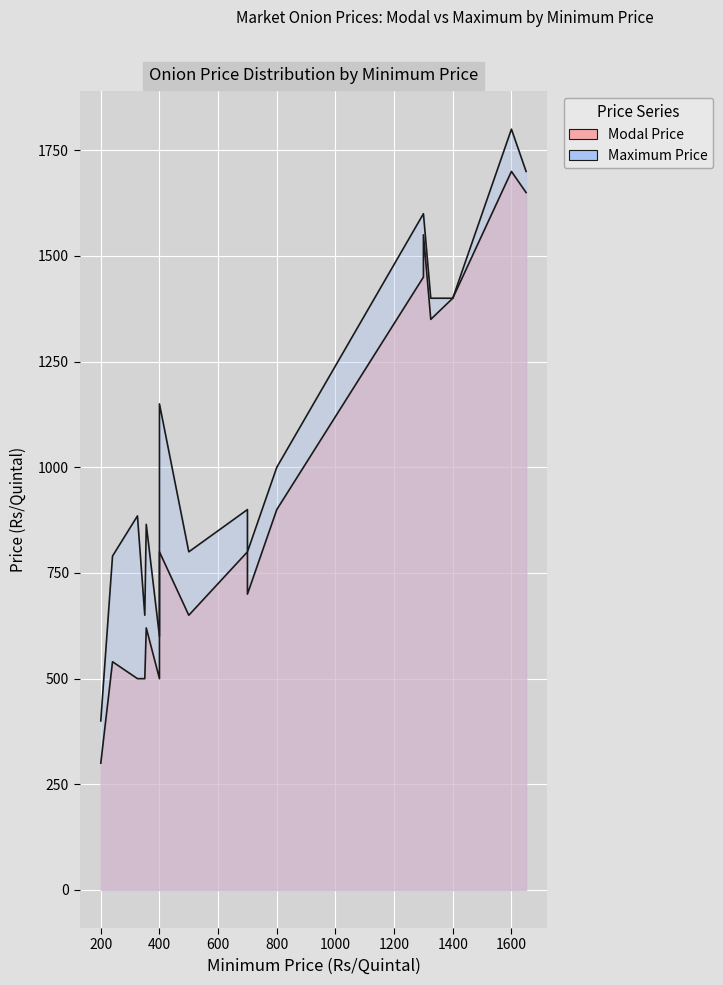

How many values in the Maximum Price series are below 1000?

9